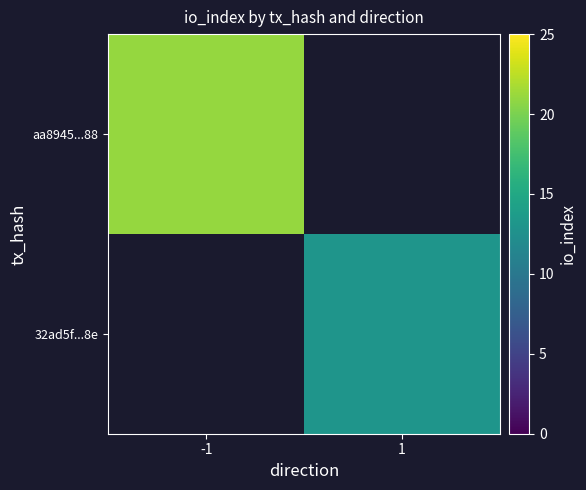

Between 1 and -1, which is larger?

-1